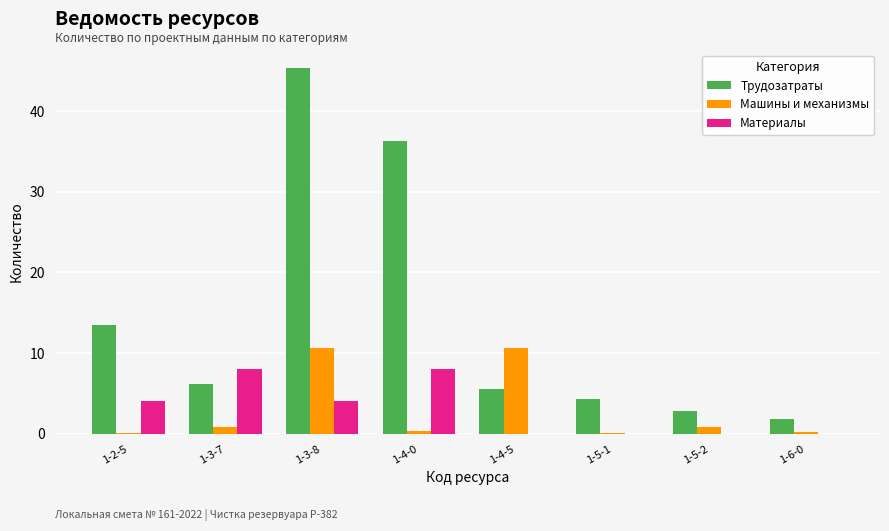

At which category is the sum across all series the highest?

1-3-8